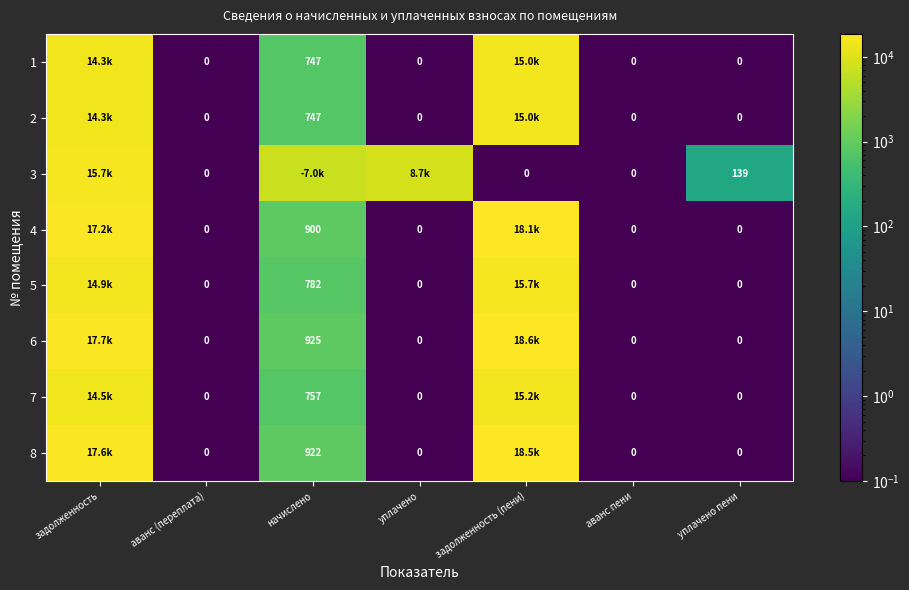

What is the greatest value displayed?

18596.7